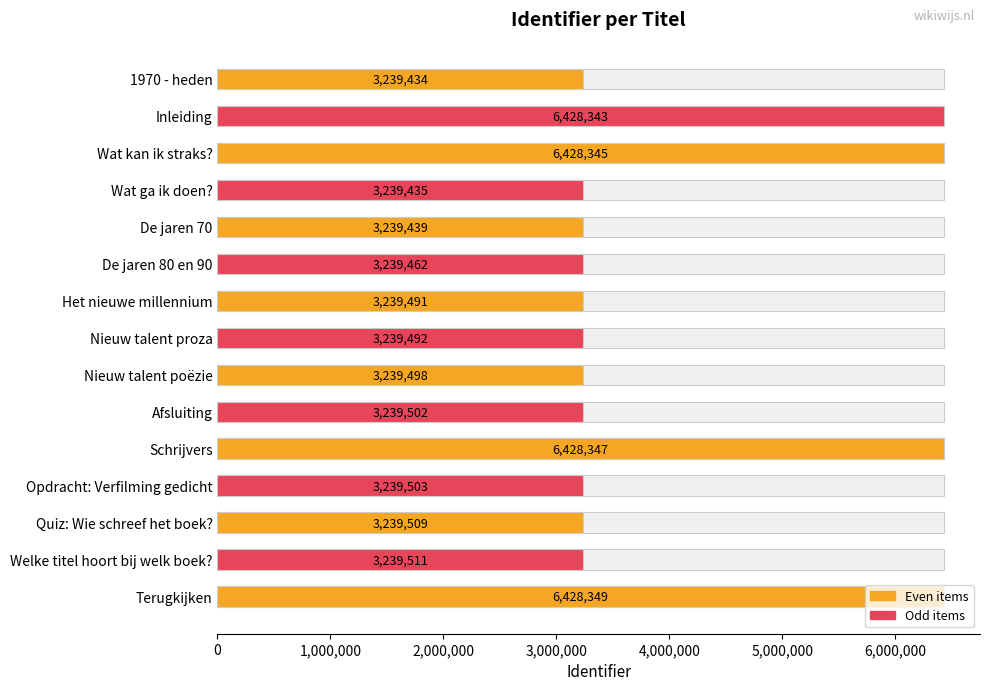

What is the sum of the values at 1970 - heden and Terugkijken?

9667783